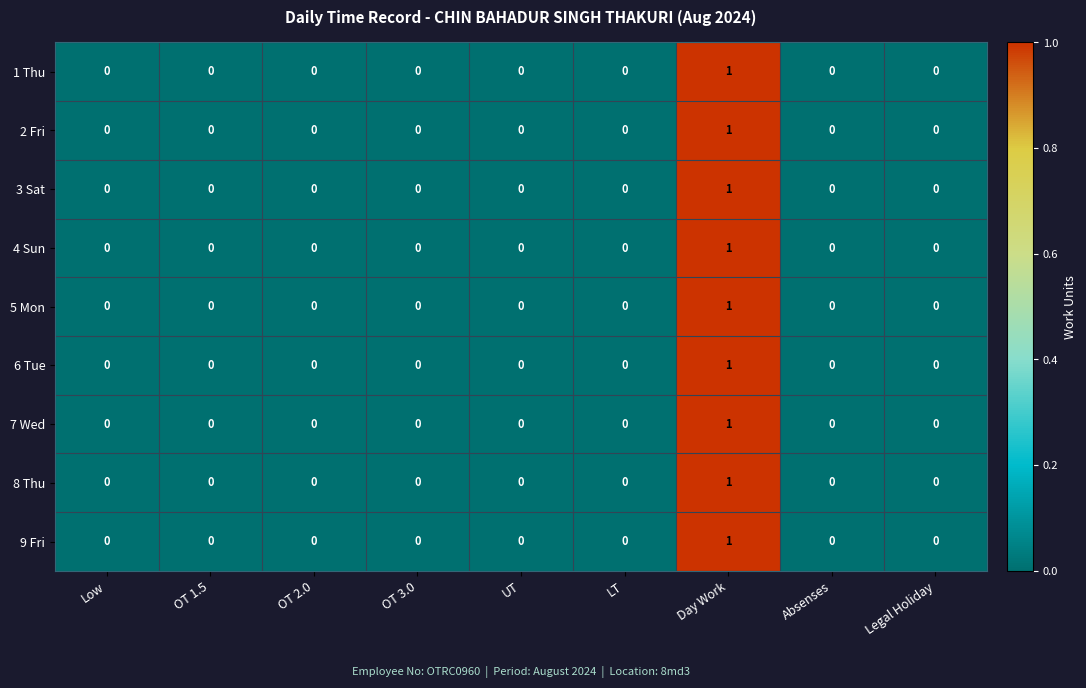

Is the value of 5 Mon at Day Work greater than the value of 6 Tue at Absenses?

Yes